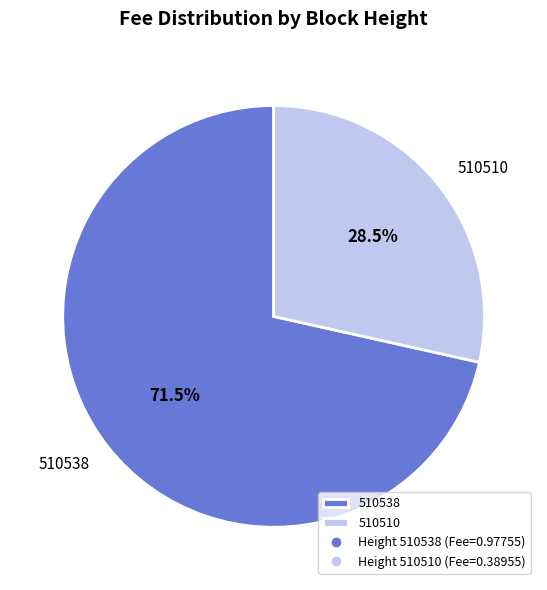

What is the total percentage of 510510 and 510538?

100.0%